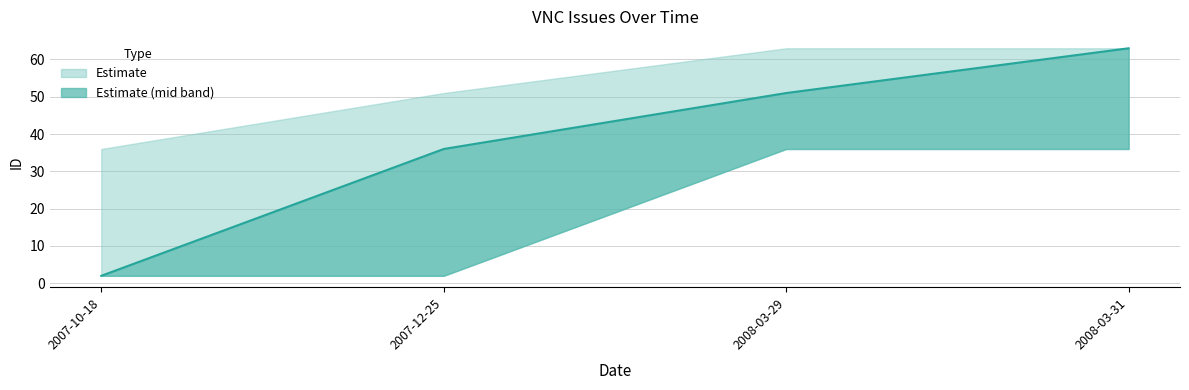

What is the change in value from 2007-12-25 to 2008-03-29?

+15